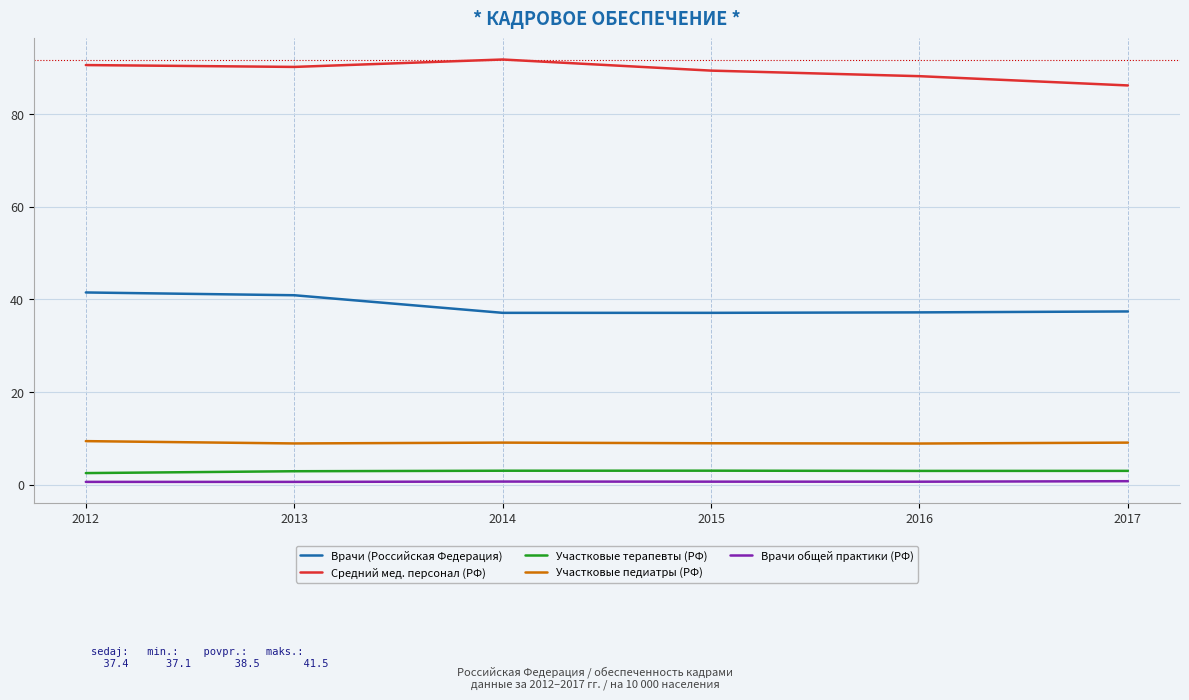

What is the greatest value displayed?

91.8